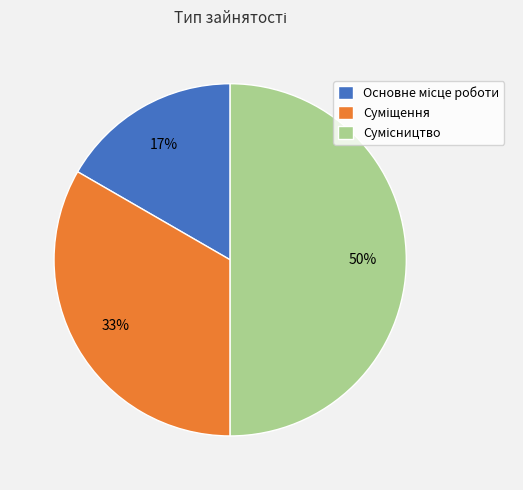

To the nearest percent, what is the average slice percentage?

33%